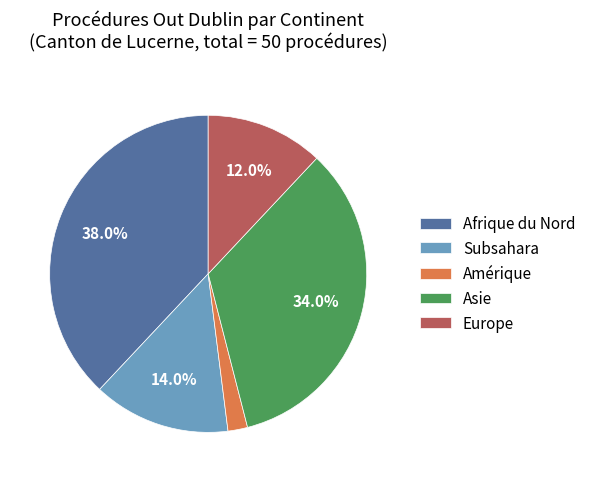

What portion of the pie excludes Afrique du Nord?

62.0%